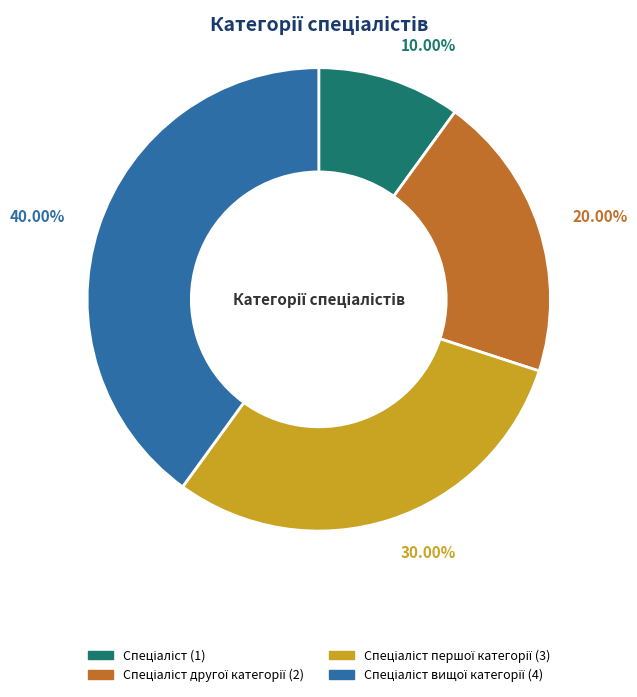

How many segments does this pie chart have?

4